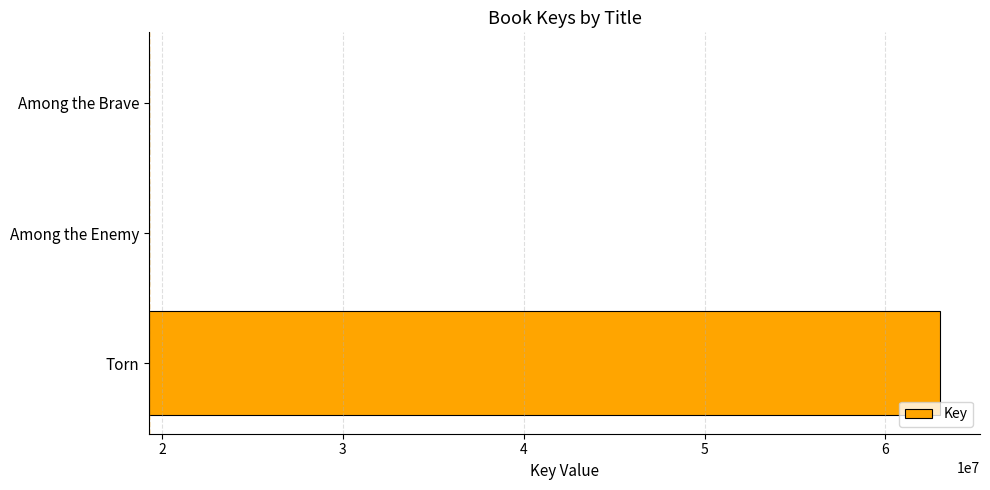

Where does the data first go above 522?

Torn